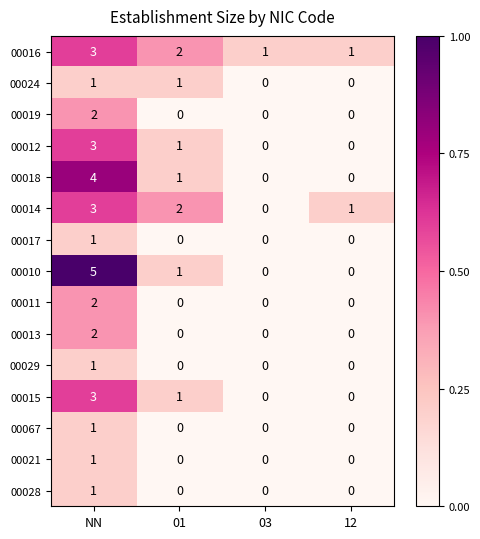

At which category is the sum across all series the highest?

NN